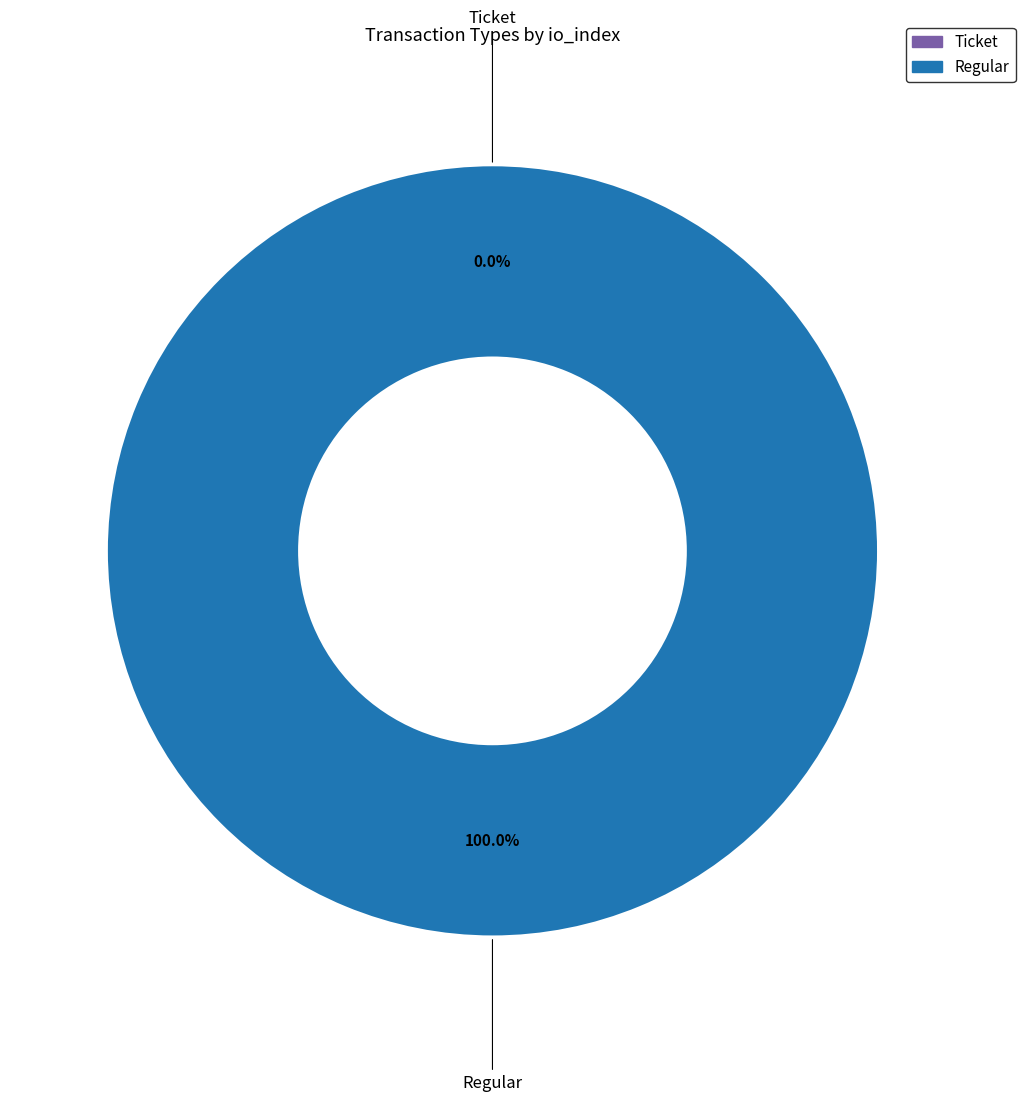

What is the largest slice in the pie chart?

Regular